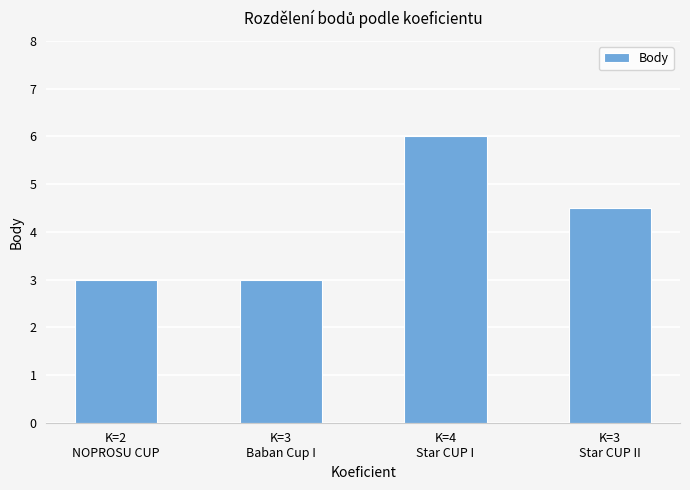

The value at K=3
Star CUP II is 7.3. True or false?

False